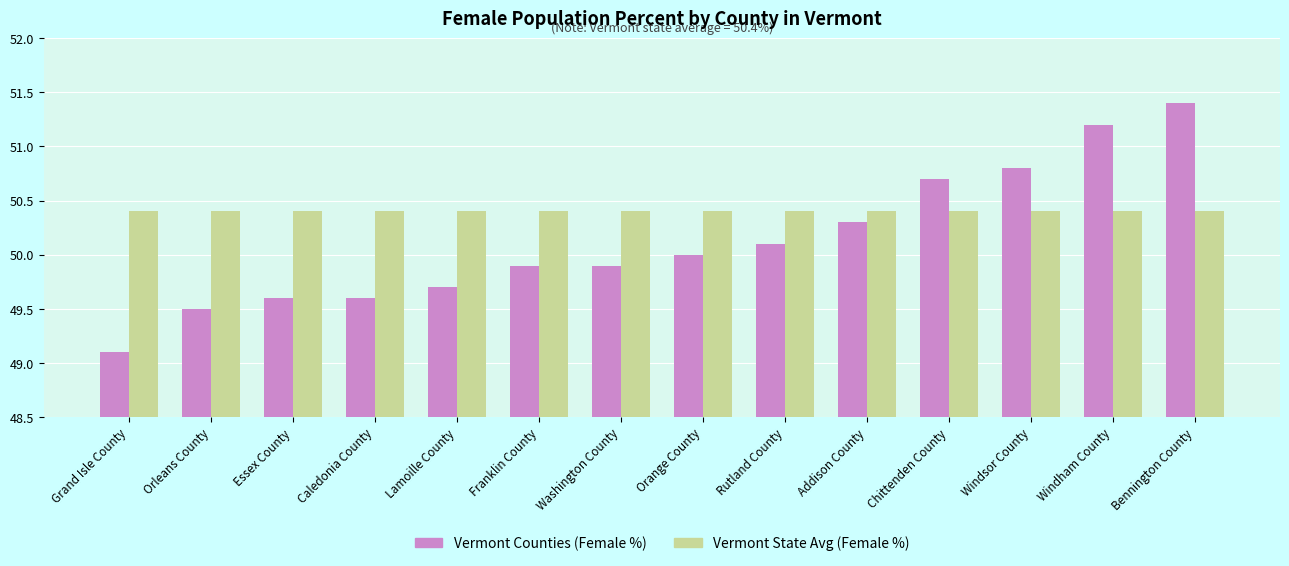

What is the difference between the maximum and minimum values in the Vermont Counties (Female %) series?

2.3